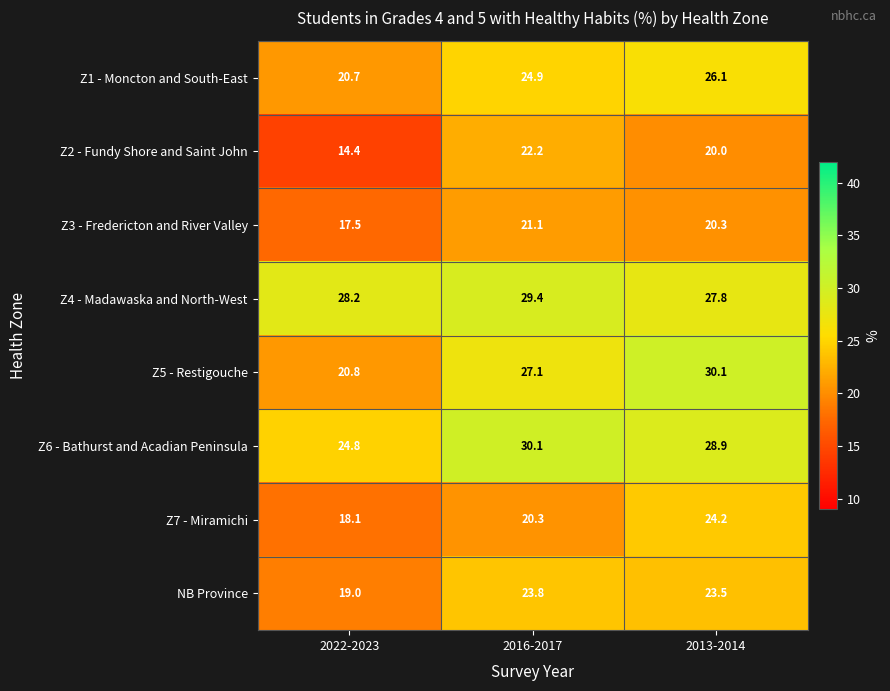

The value of NB Province at 2022-2023 is 19.0. True or false?

True